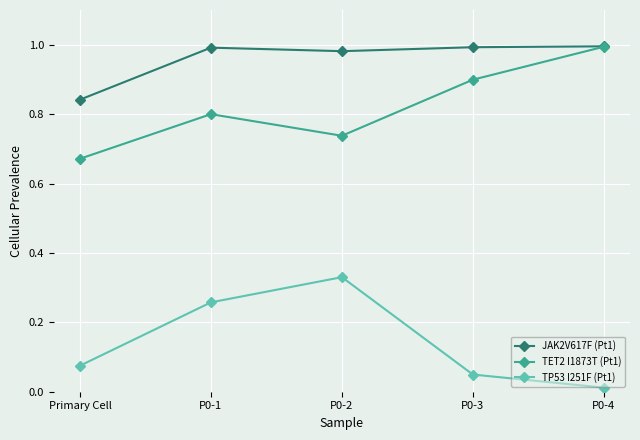

Which series has the largest total across all categories?

JAK2V617F (Pt1)